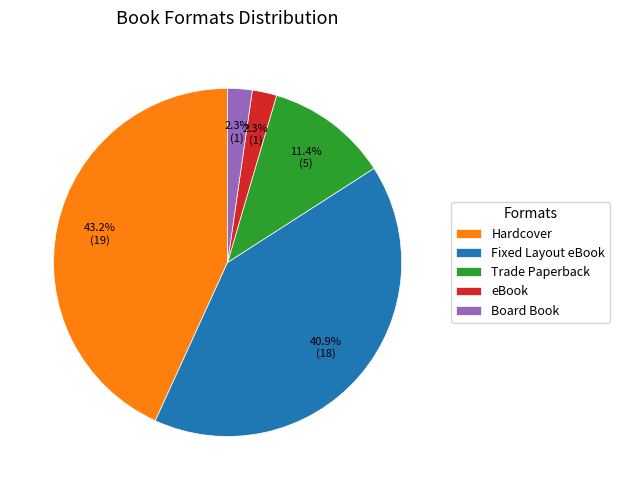

Which slice is the largest?

Hardcover